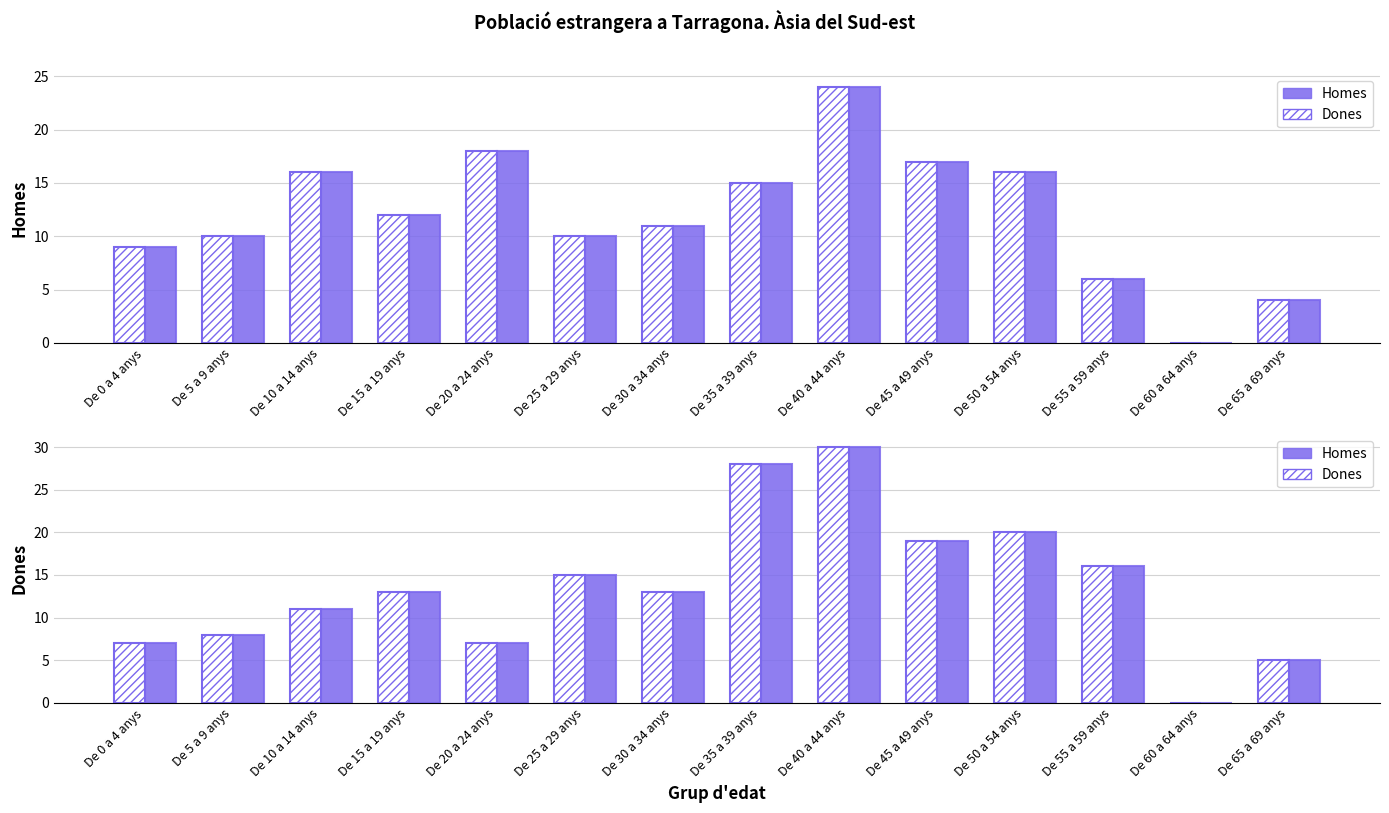

What is the label of the 7th bar from the right?

De 35 a 39 anys